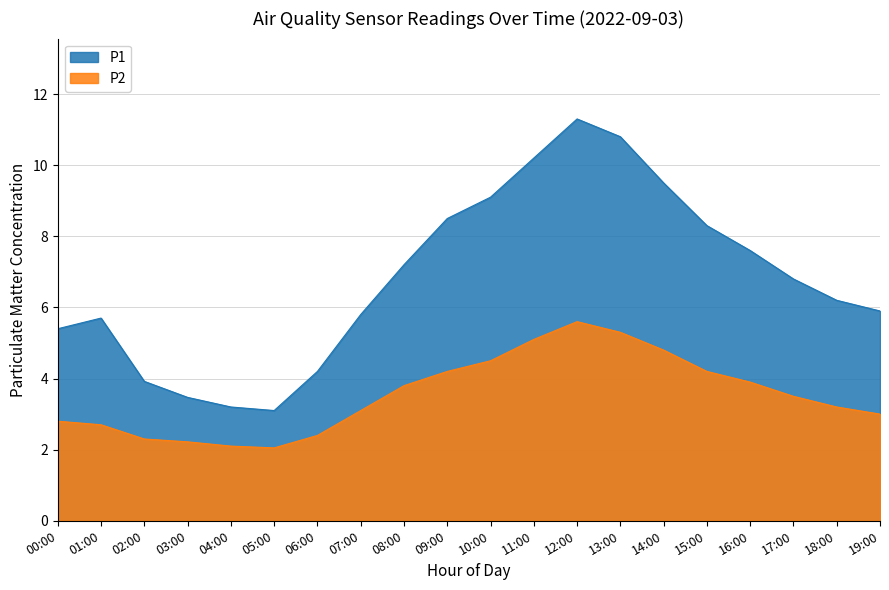

At how many categories does at least one series exceed 3?

20